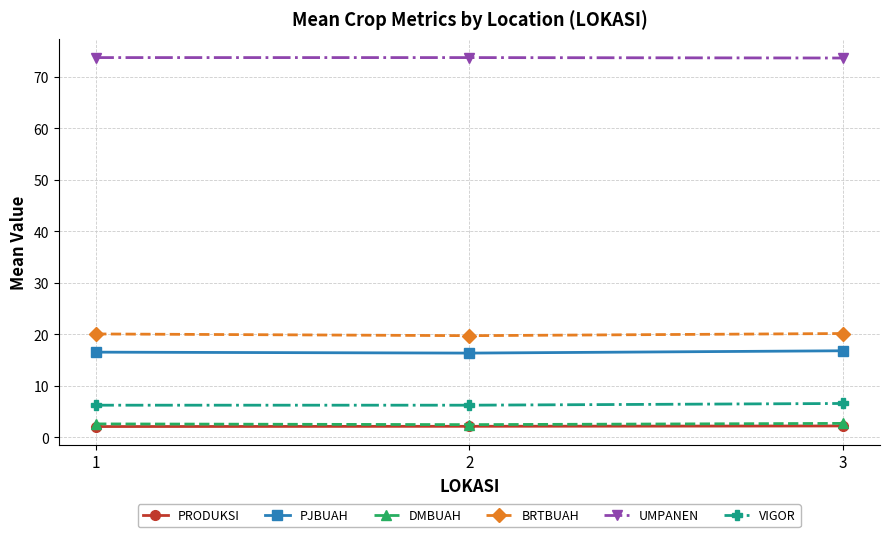

What is the maximum value for DMBUAH?

2.7